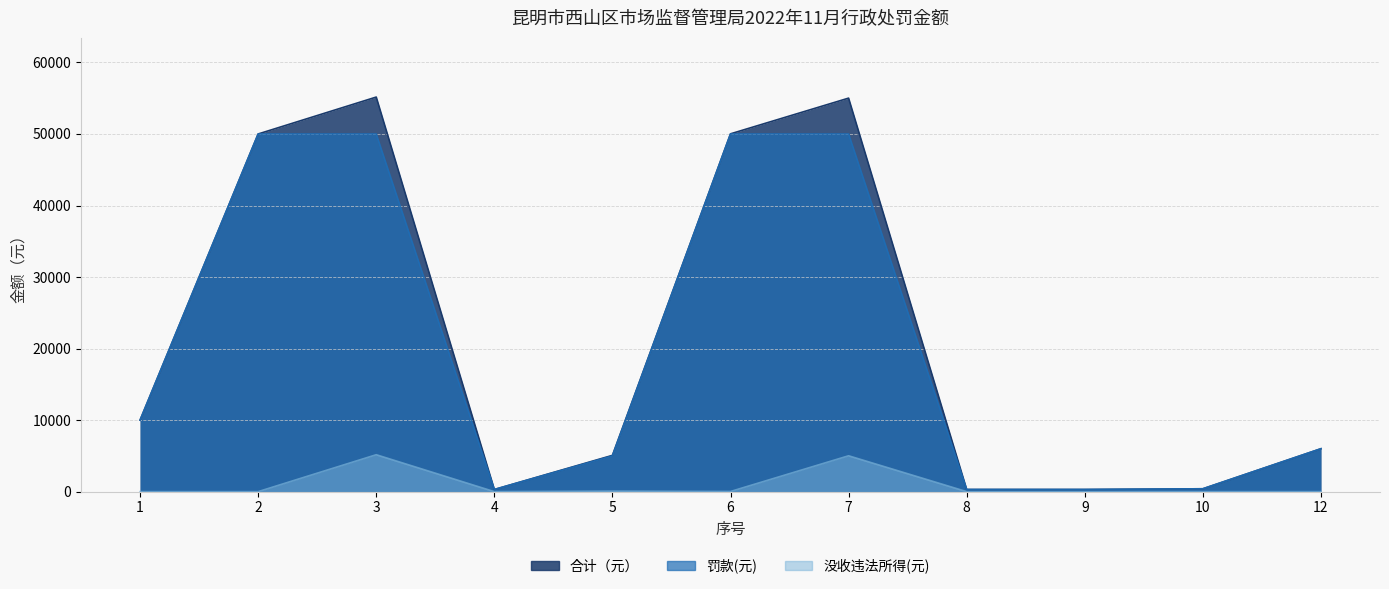

What is the greatest value displayed?

55160.0